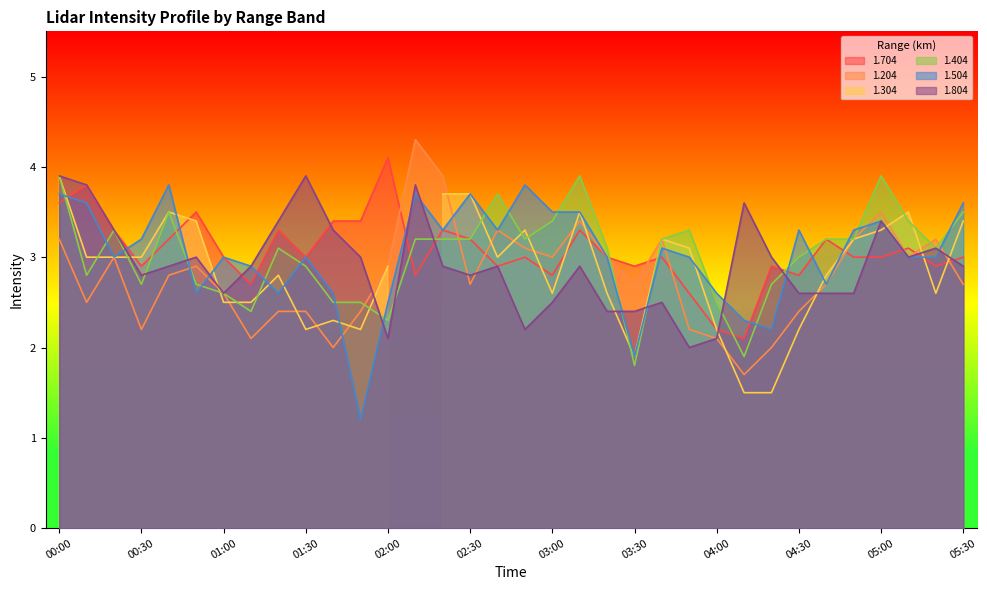

In 1.504, how many points are lower than both neighbors (excluding endpoints)?

9